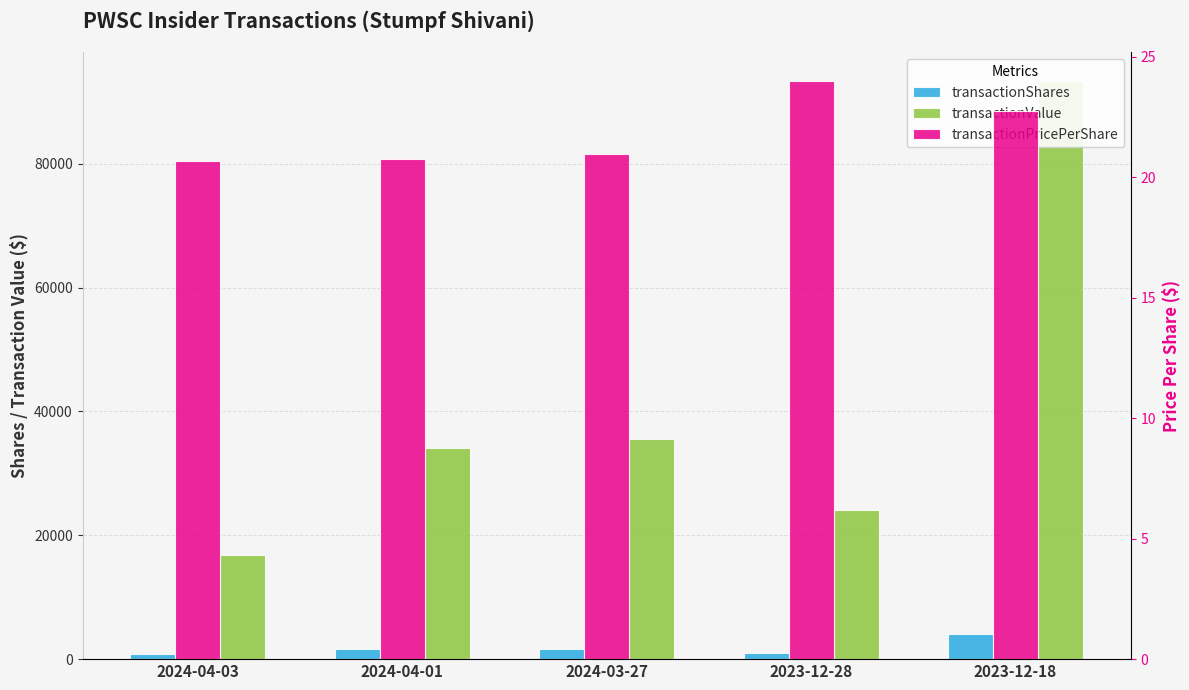

List the labels in order of transactionShares value, largest first.

2023-12-18, 2024-03-27, 2024-04-01, 2023-12-28, 2024-04-03